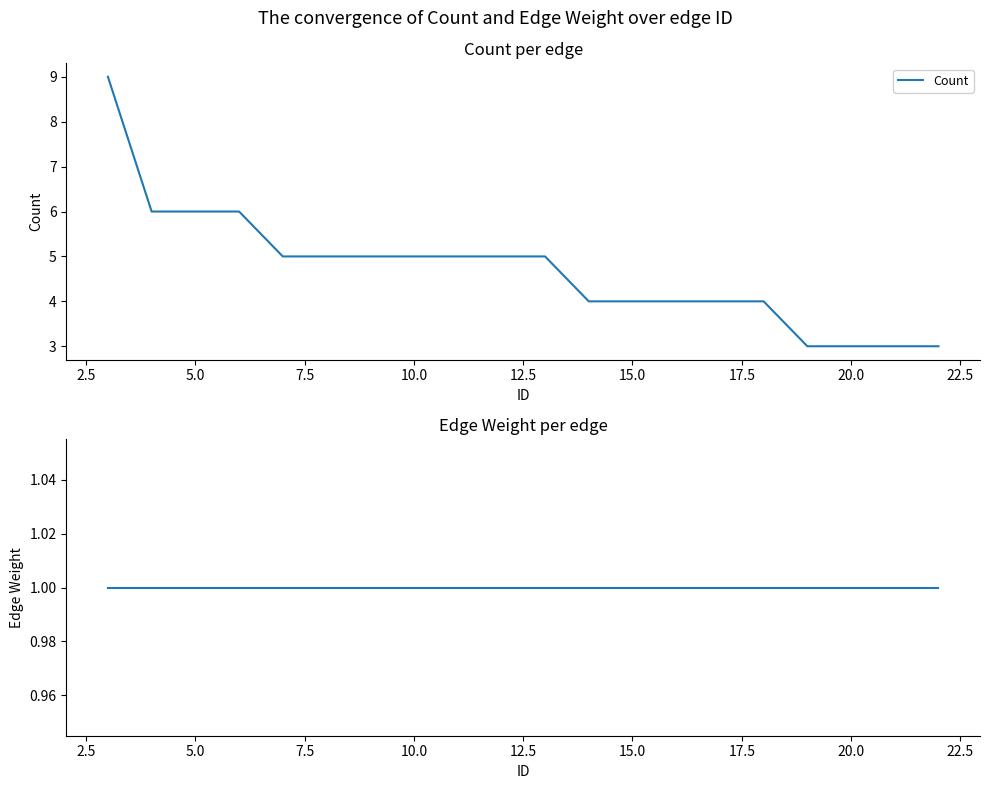

What is the value of the Edge Weight point at the 13th from the left?

1